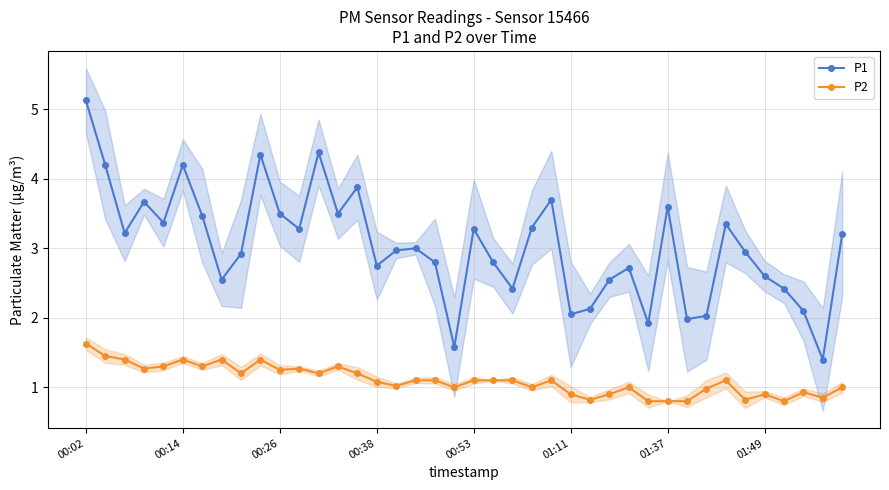

What are all the series names shown in the legend?

P1, P2